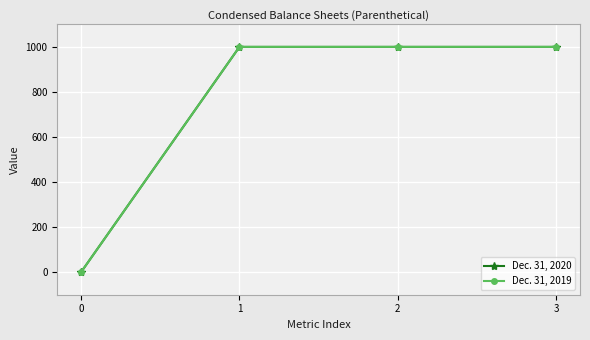

Reading right to left, extract all data points from this chart.

Dec. 31, 2020: 1000	1000	1000	1
Dec. 31, 2019: 1000	1000	1000	1